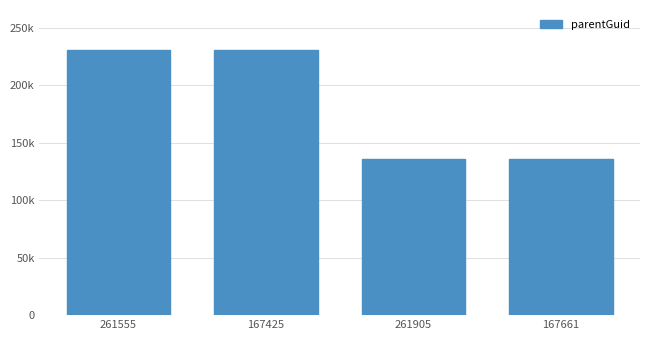

Does the chart contain any negative values?

No